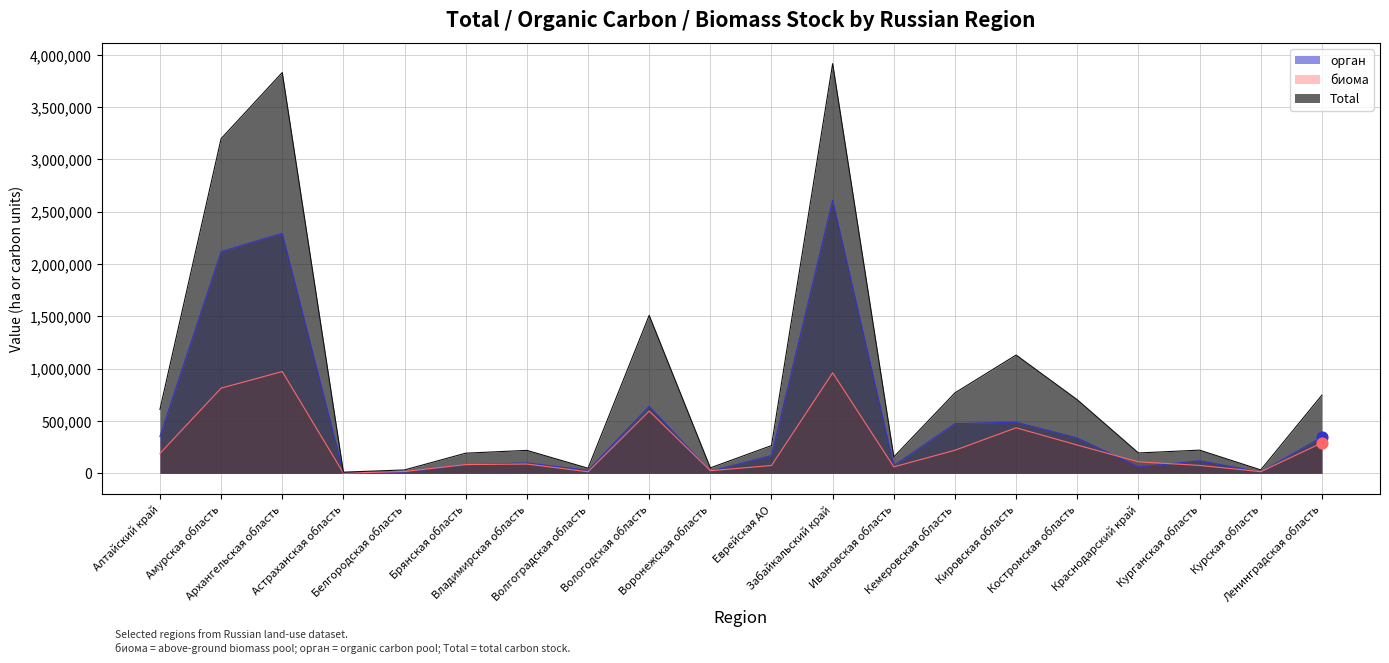

Which has a higher value, Забайкальский край or Кировская область?

Забайкальский край